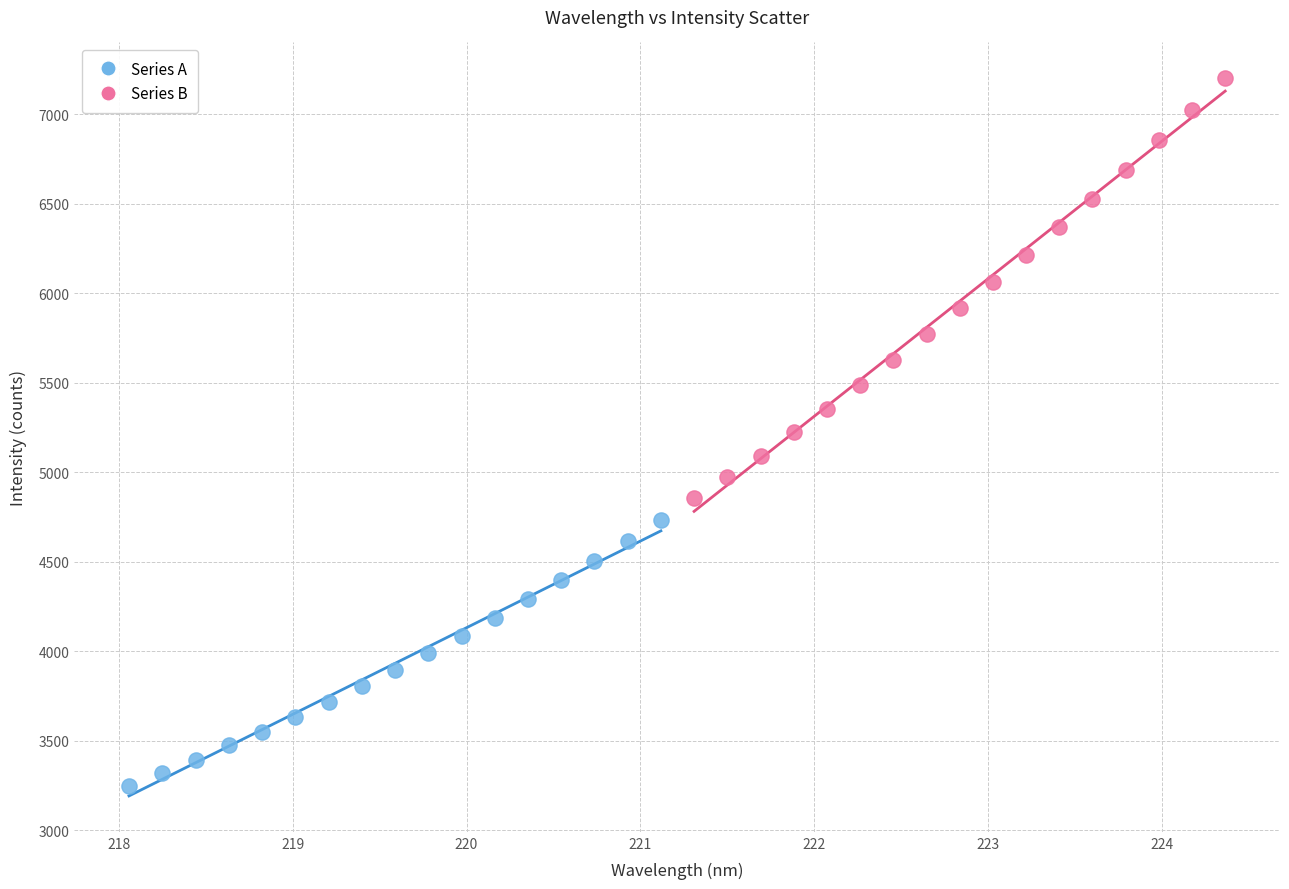

Which series has the widest spread of Y values?

Series B